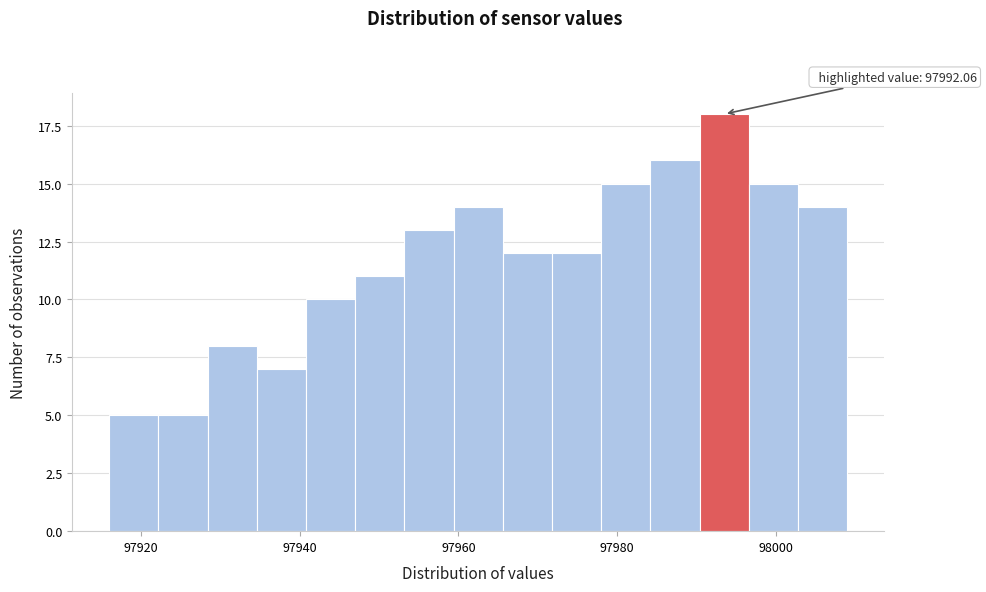

Around what value on the x-axis is the tallest bar? Give the approximate position of its centre, as read against the axis.

97994